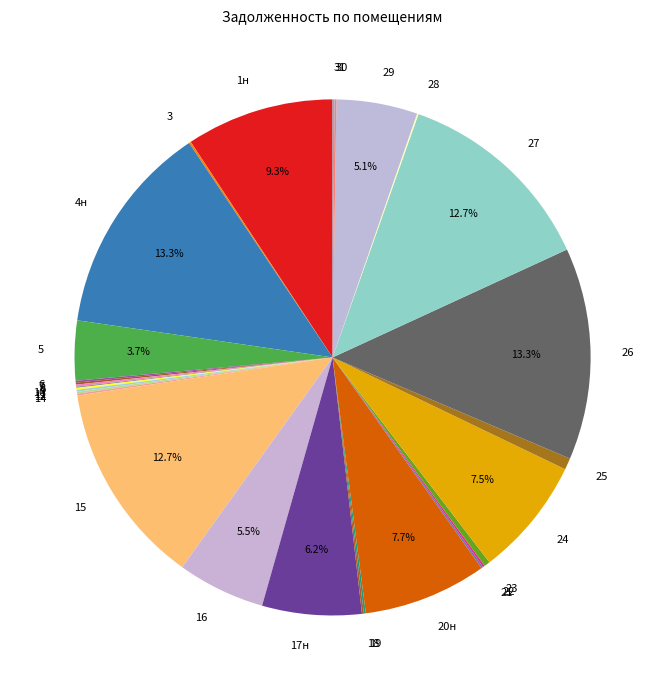

Is there any slice that represents more than half of the pie?

No